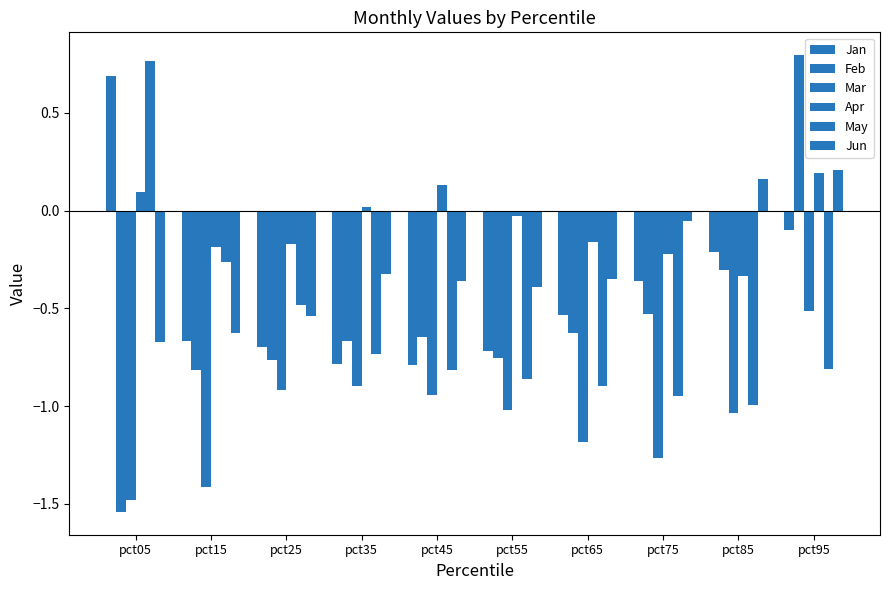

How many negative values does the Feb series have?

9